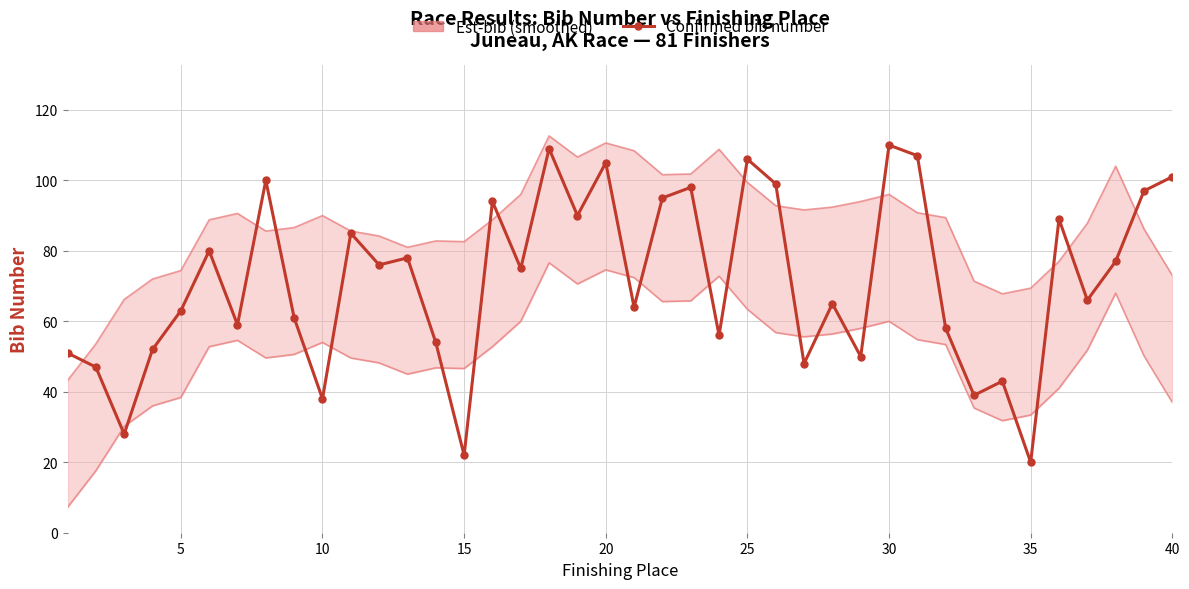

The Est-new cases series shows 195.2 at 23. True or false?

False